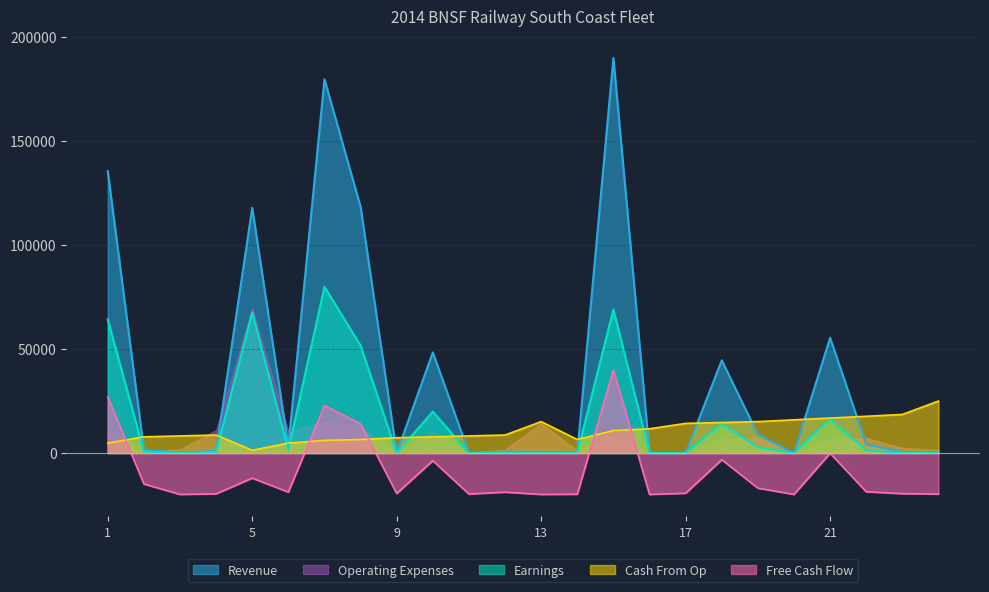

True or false: Revenue and Earnings intersect in this chart.

False